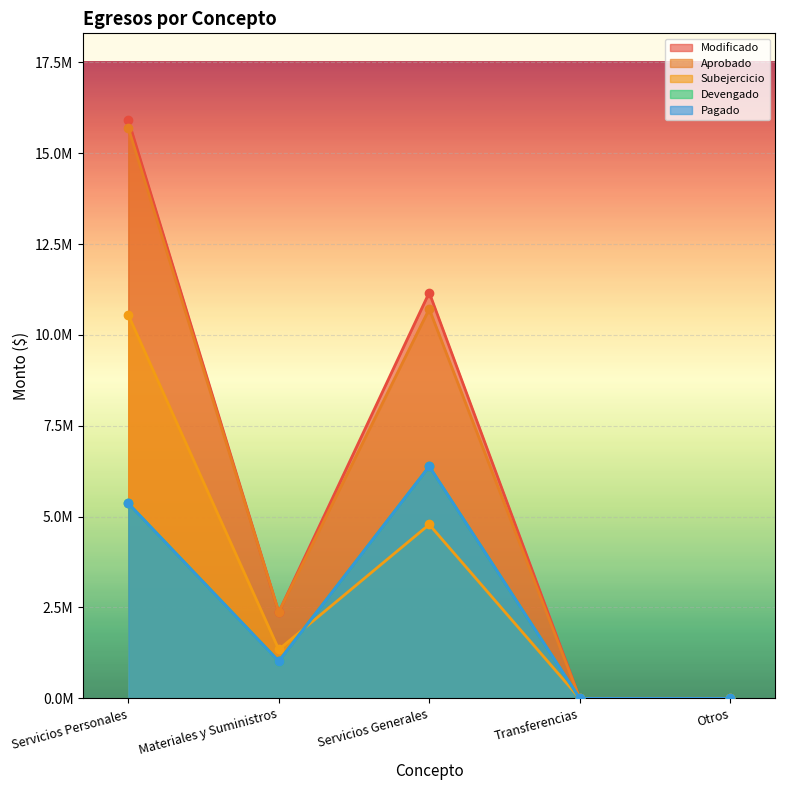

At which category does the chart reach its peak across all series?

Servicios Personales